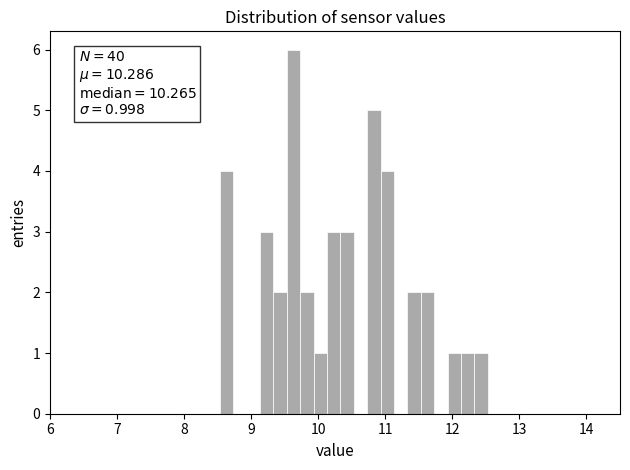

Around what value on the x-axis is the tallest bar? Give the approximate position of its centre, as read against the axis.

9.6